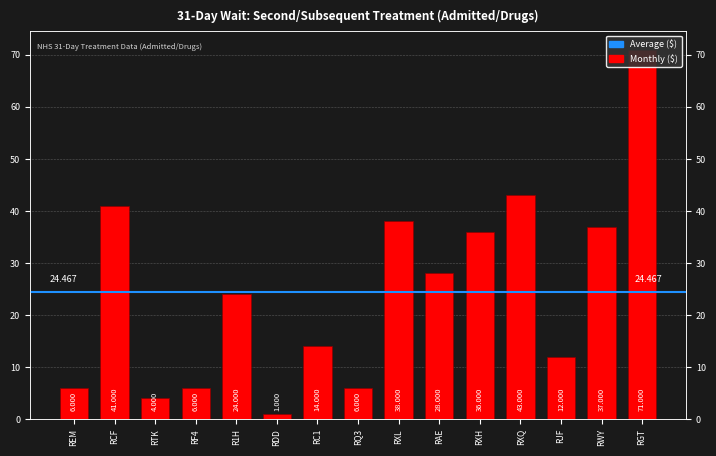

How many values are below 24?

7